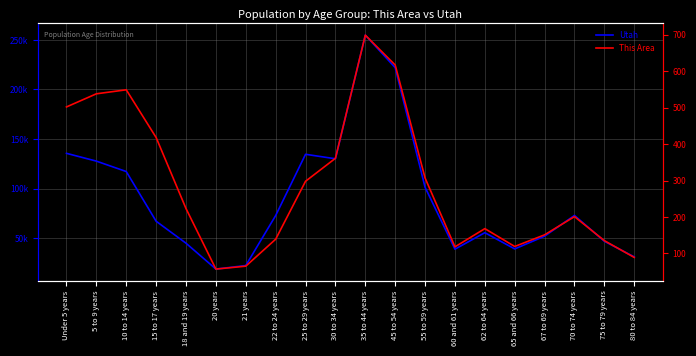

Which label corresponds to the largest value in the chart?

35 to 44 years